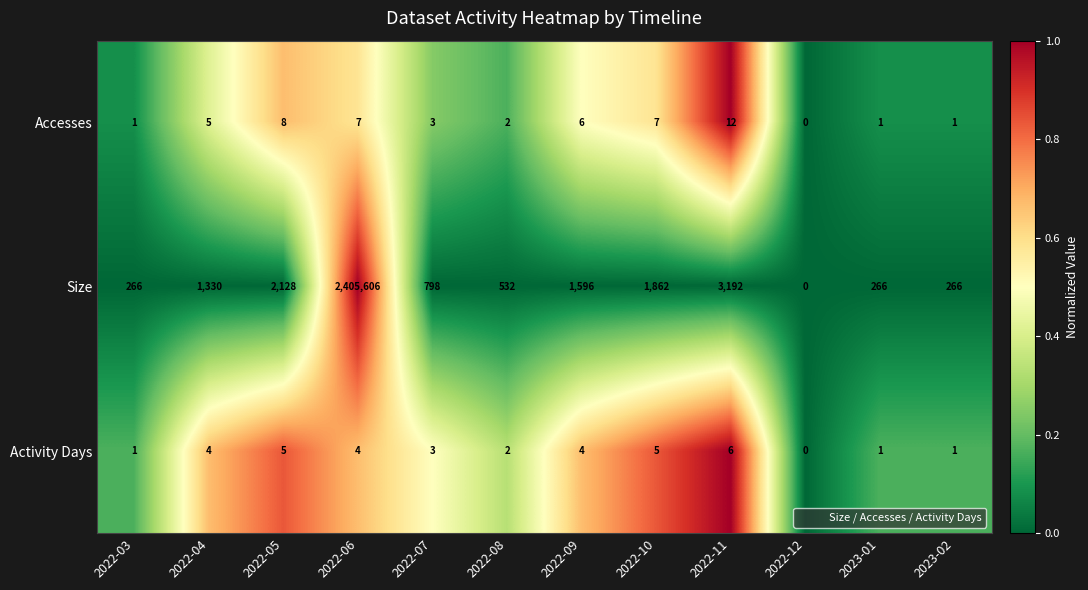

At 2022-04, list the series in order from smallest to largest.

Activity Days, Accesses, Size